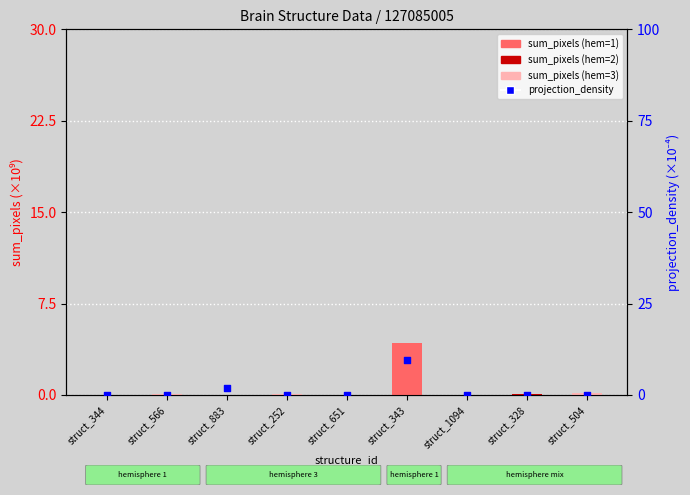

Which series reaches the minimum Y coordinate?

projection_density (×10⁻⁴)